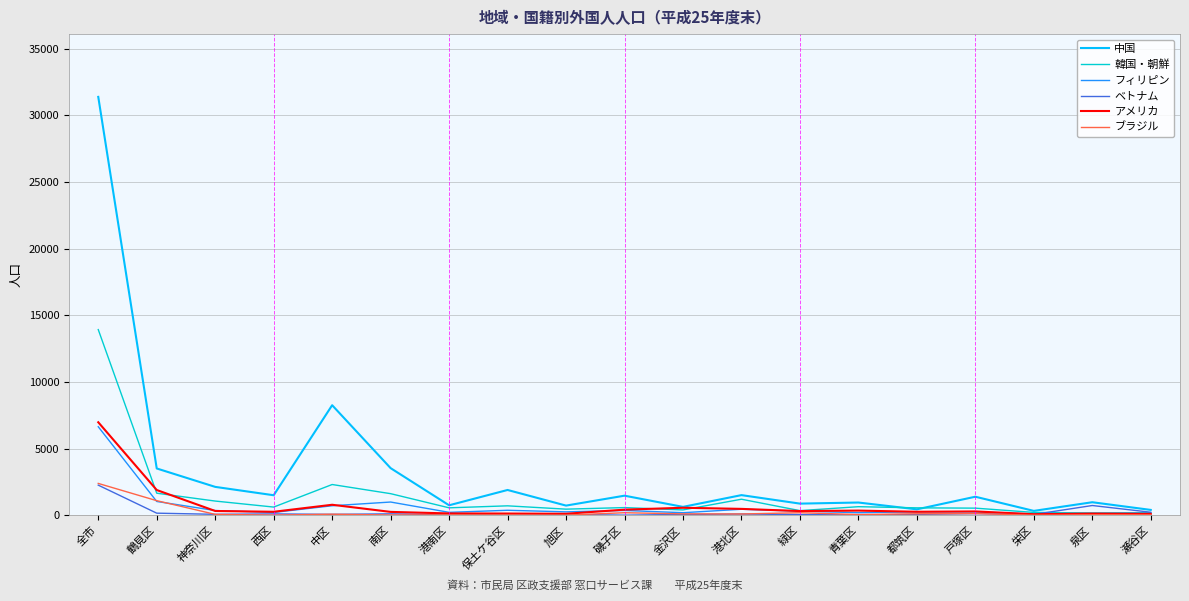

Which series has the largest total across all categories?

中国